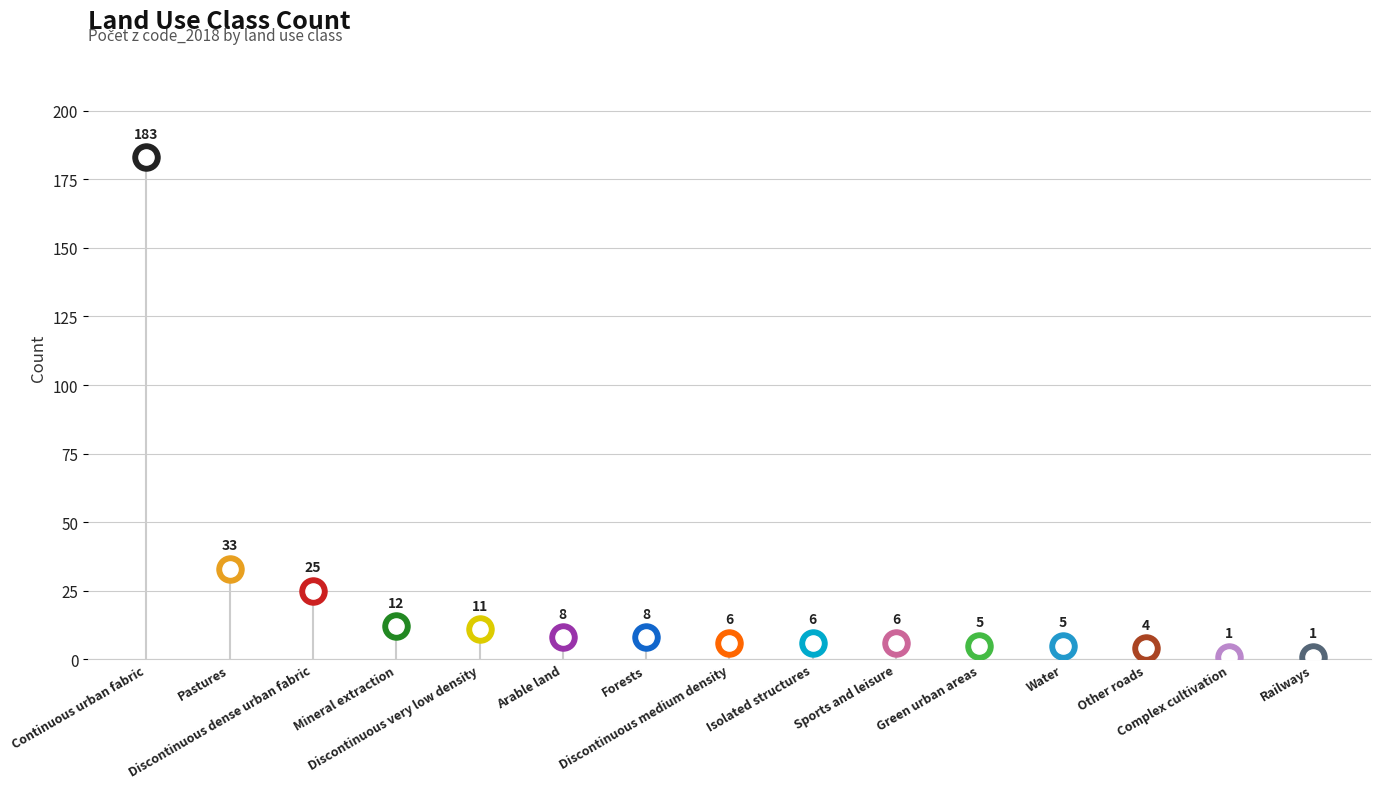

What is the change in value from Mineral extraction to Sports and leisure?

-6